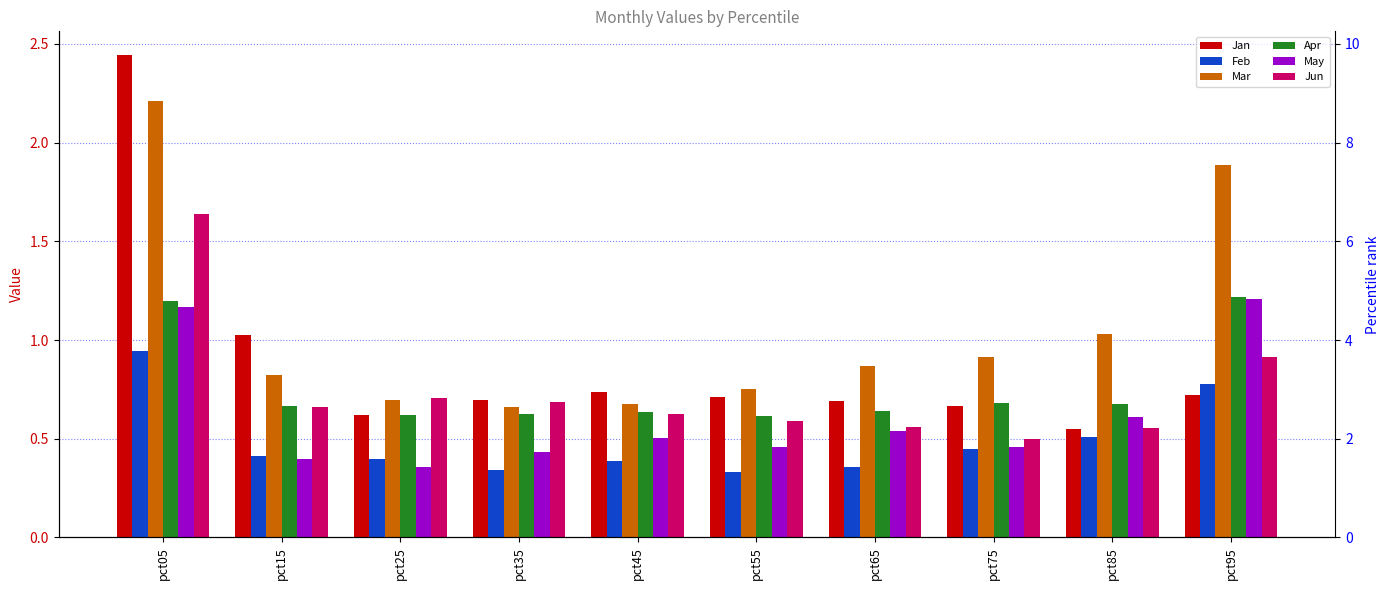

What is the lowest value of the Jun series?

0.5